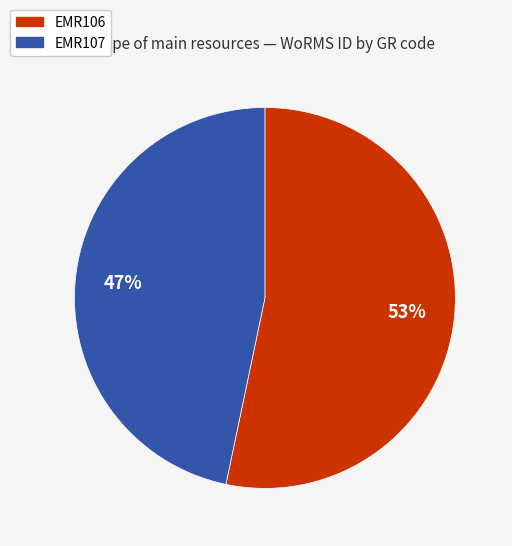

True or false: EMR106 accounts for 46% of the total.

False